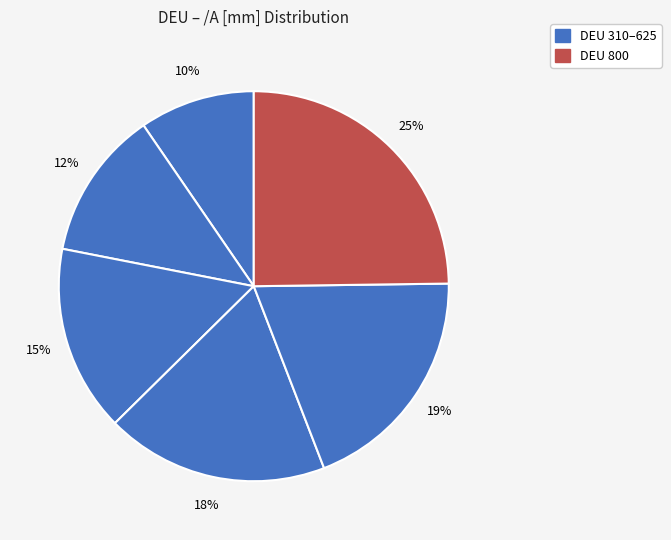

Which slice is the largest?

800